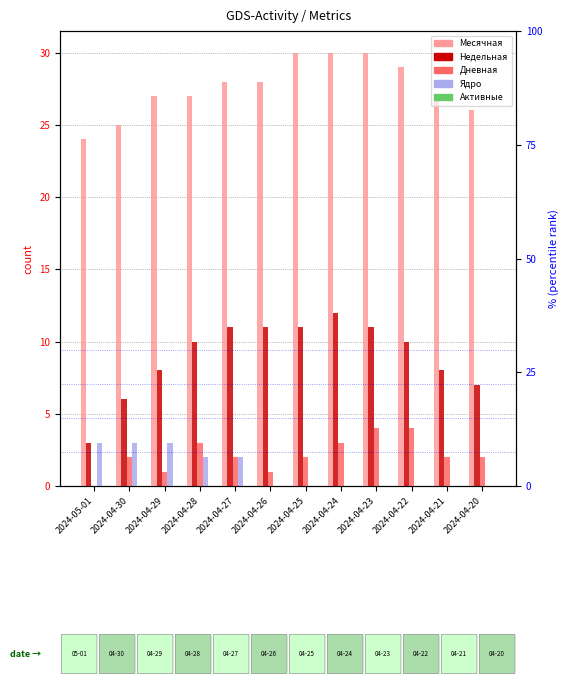

What position from the left is 2024-04-22?

10